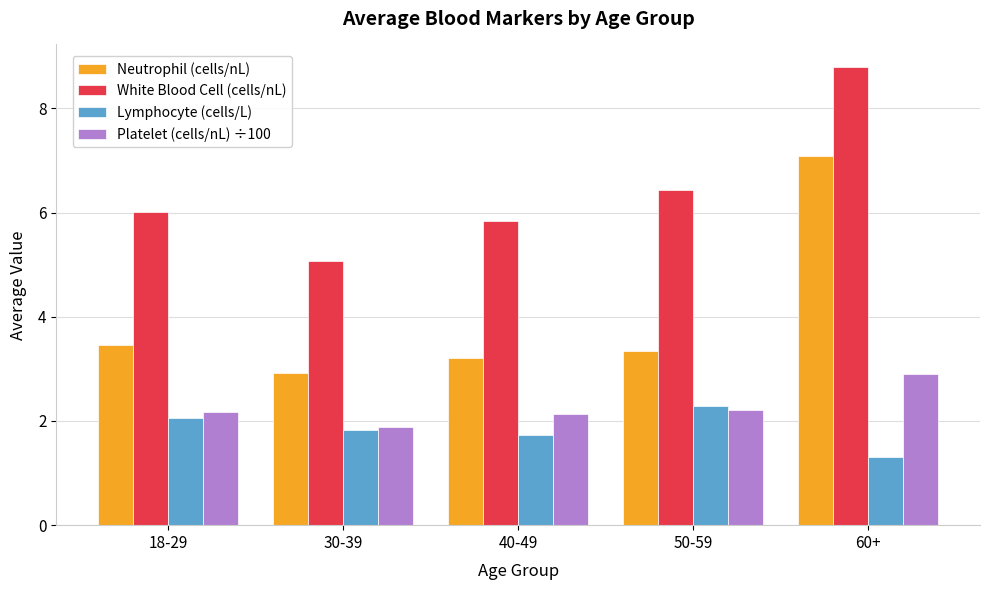

Where is Neutrophil (cells/nL) nearest to the value 5?

18-29